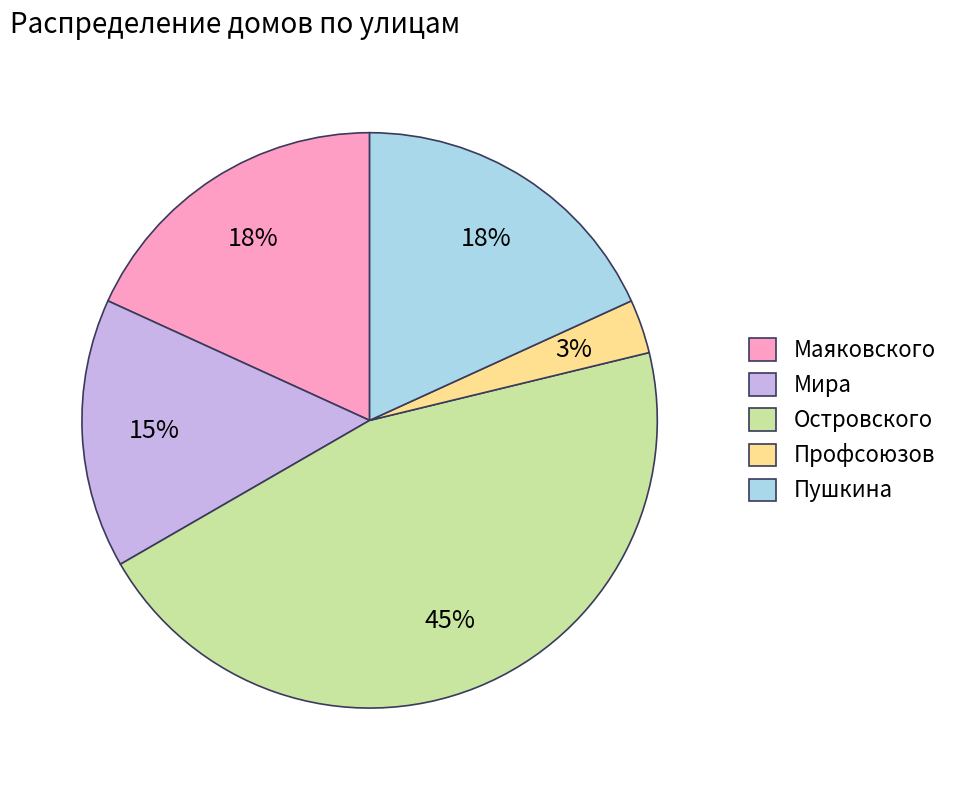

True or false: Мира accounts for 15% of the total.

True